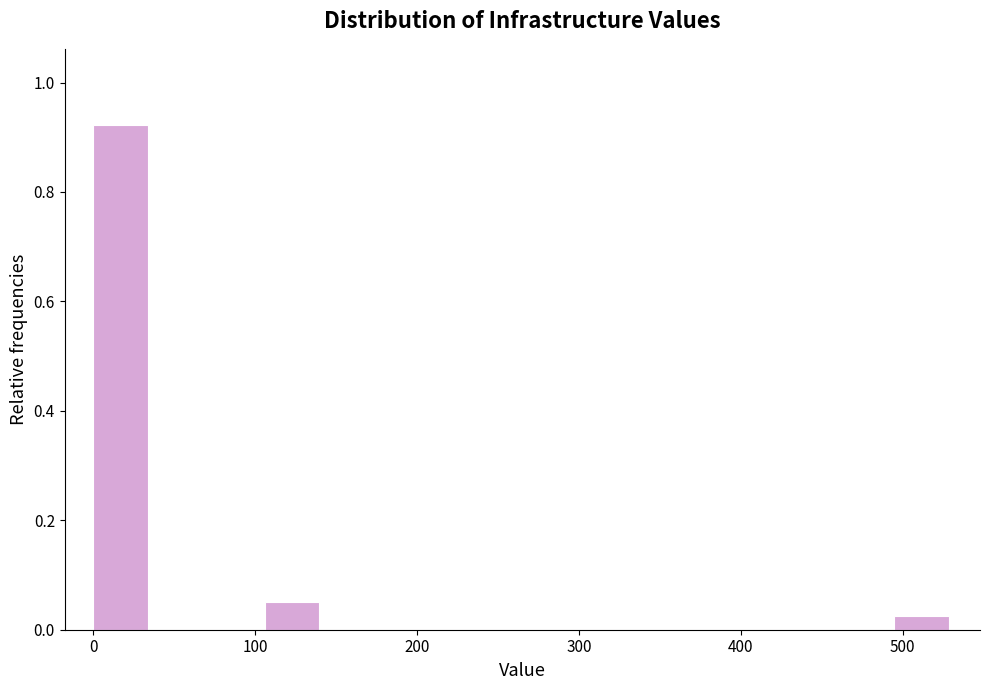

Around what value on the x-axis is the tallest bar? Give the approximate position of its centre, as read against the axis.

20